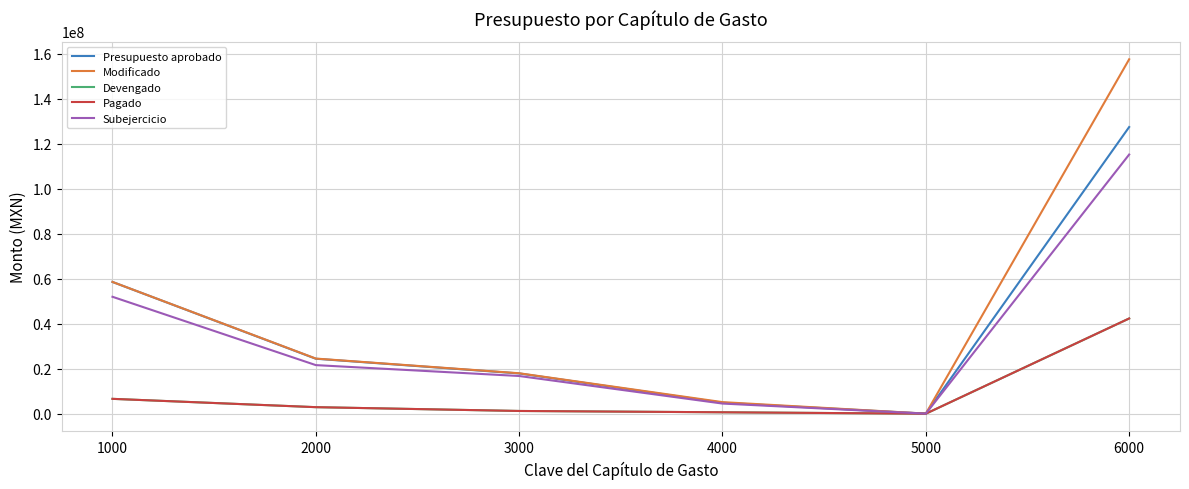

Which category has the lowest value across all series?

5000